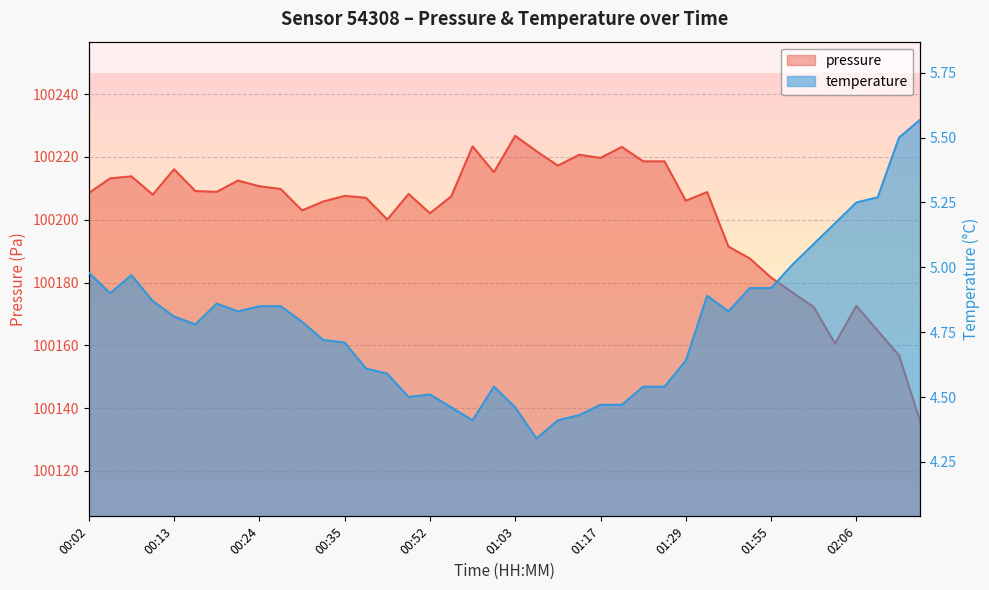

True or false: pressure and temperature cross at least once.

False